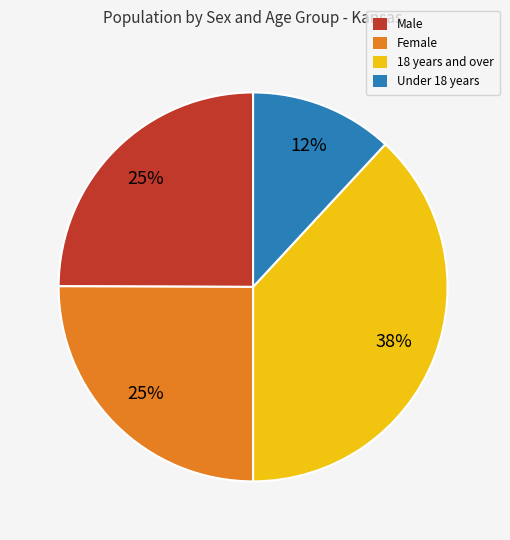

To the nearest percent, what is the difference between the largest and smallest slice percentages?

26%